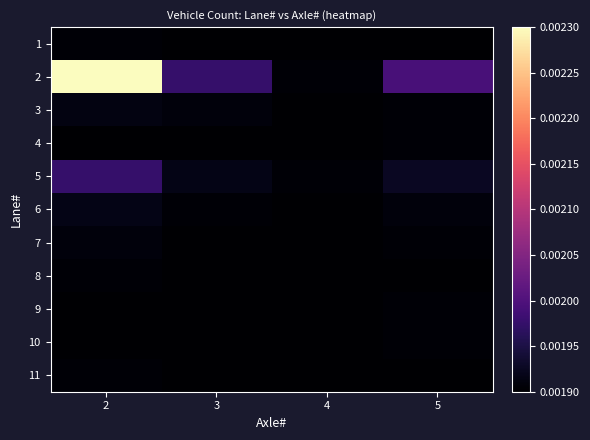

Reading left to right, what are all the values shown in this chart?

1: 2=0.0	3=0.0	4=0.0	5=0.0
2: 2=0.0	3=0.0	4=0.0	5=0.0
3: 2=0.0	3=0.0	4=0.0	5=0.0
4: 2=0.0	3=0.0	4=0.0	5=0.0
5: 2=0.0	3=0.0	4=0.0	5=0.0
6: 2=0.0	3=0.0	4=0.0	5=0.0
7: 2=0.0	3=0.0	4=0.0	5=0.0
8: 2=0.0	3=0.0	4=0.0	5=0.0
9: 2=0.0	3=0.0	4=0.0	5=0.0
10: 2=0.0	3=0.0	4=0.0	5=0.0
11: 2=0.0	3=0.0	4=0.0	5=0.0